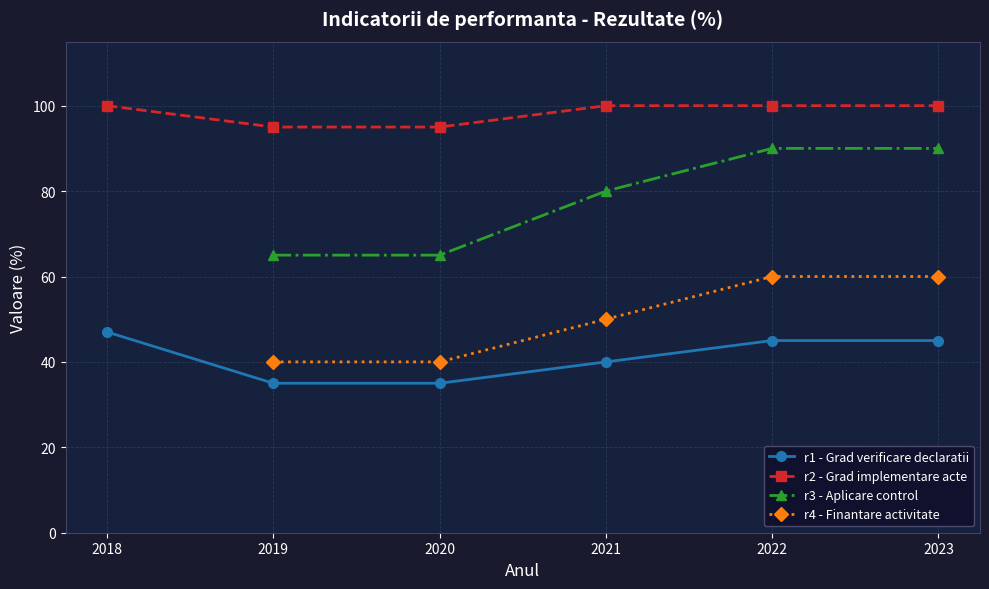

True or false: r4 - Finantare activitate and r3 - Aplicare control cross at least once.

False